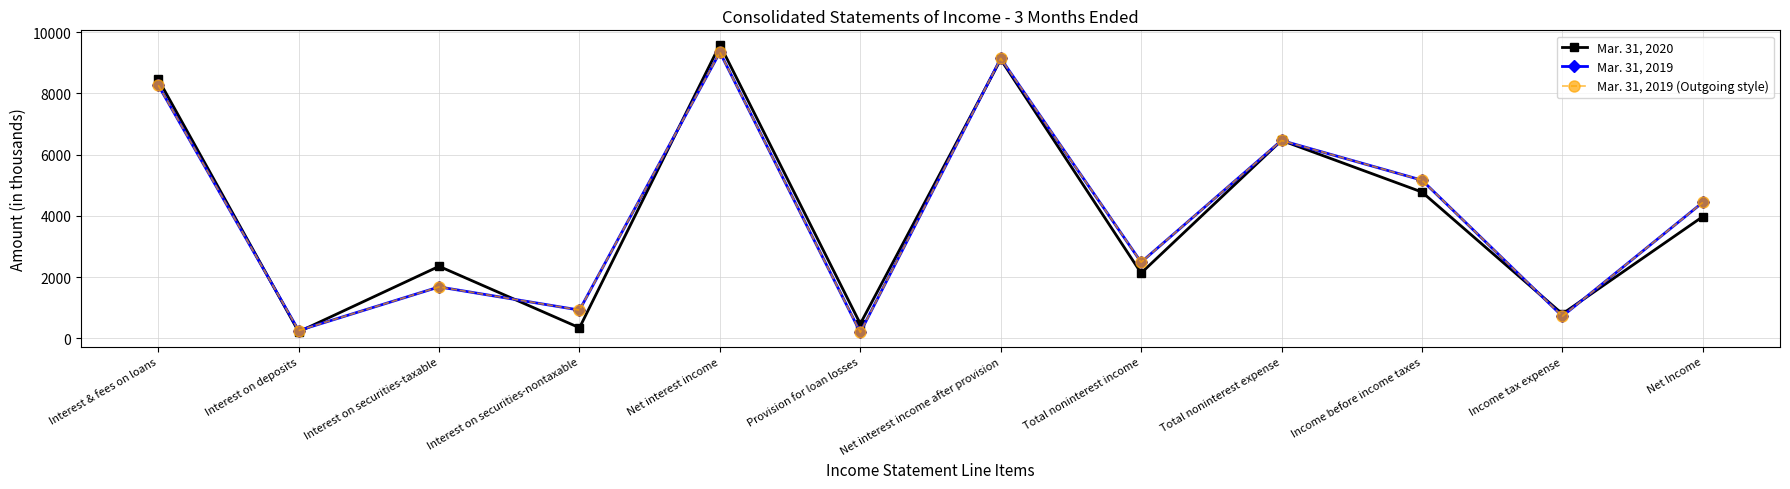

Rank the series by their maximum value, from lowest to highest.

Mar. 31, 2019, Mar. 31, 2019 (Outgoing style), Mar. 31, 2020